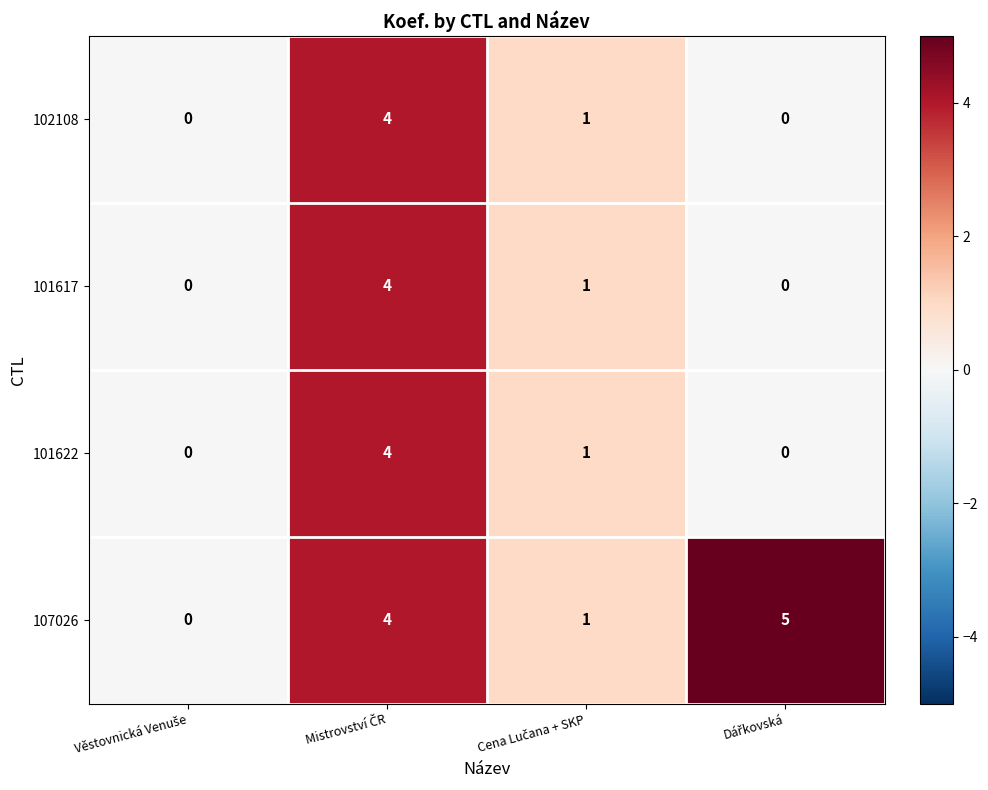

Count the 102108 values in the range 0 to 4.

4